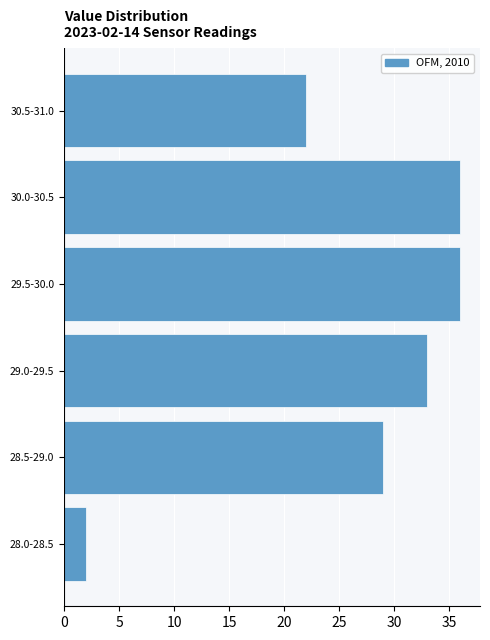

Reading bottom to top, transcribe all the data shown in this chart.

2	29	33	36	36	22